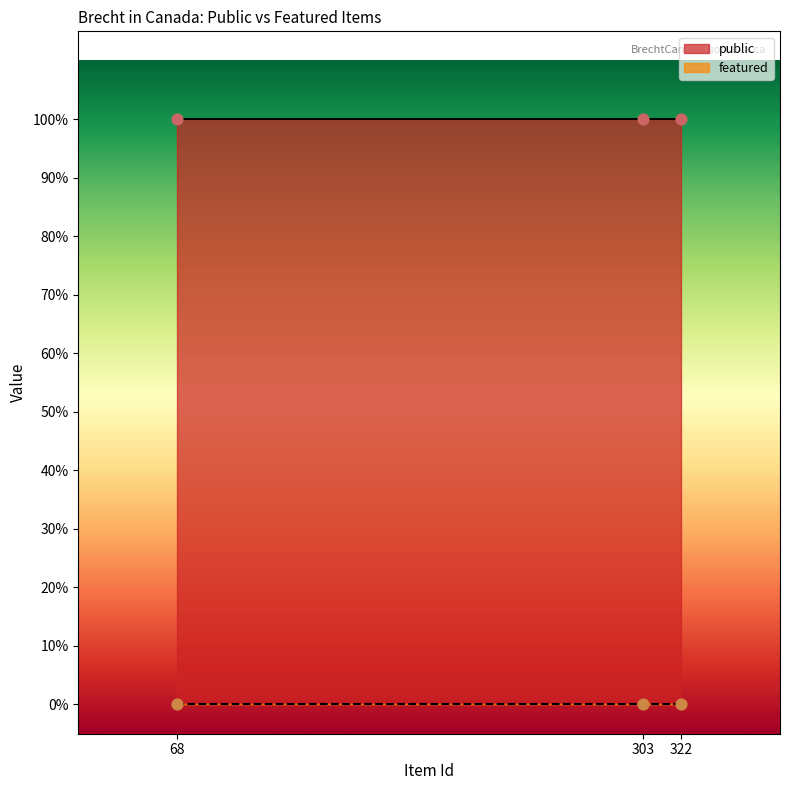

Which series has the largest total across all categories?

public